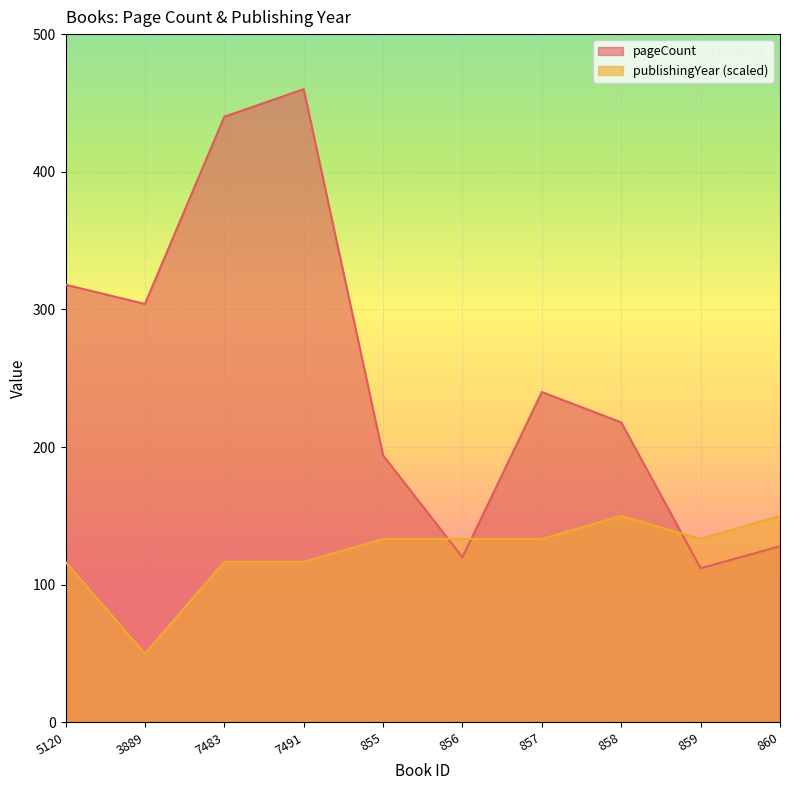

Reading left to right, transcribe all the data shown in this chart.

pageCount: 318.0	304.0	440.0	460.0	194.0	120.0	240.0	218.0	112.0	128.0
publishingYear: 116.7	50.0	116.7	116.7	133.3	133.3	133.3	150.0	133.3	150.0